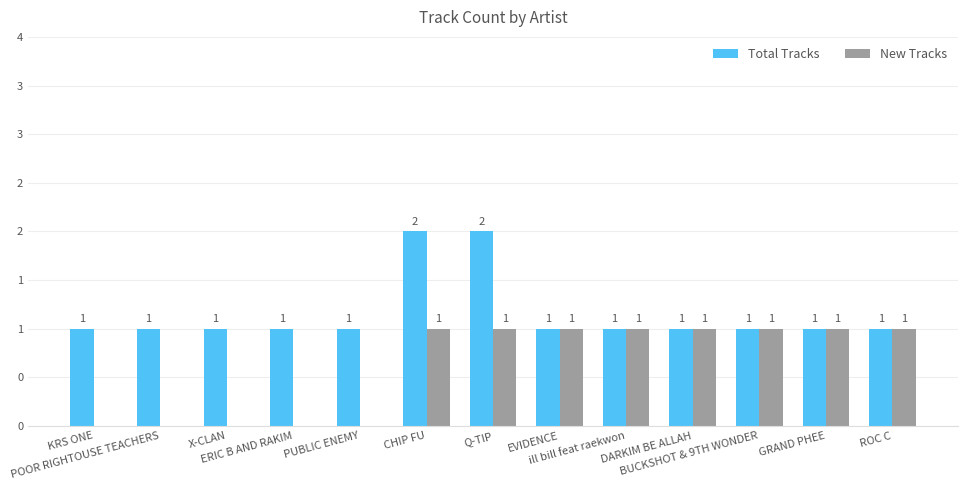

What is the label of the 3rd bar from the left?

X-CLAN